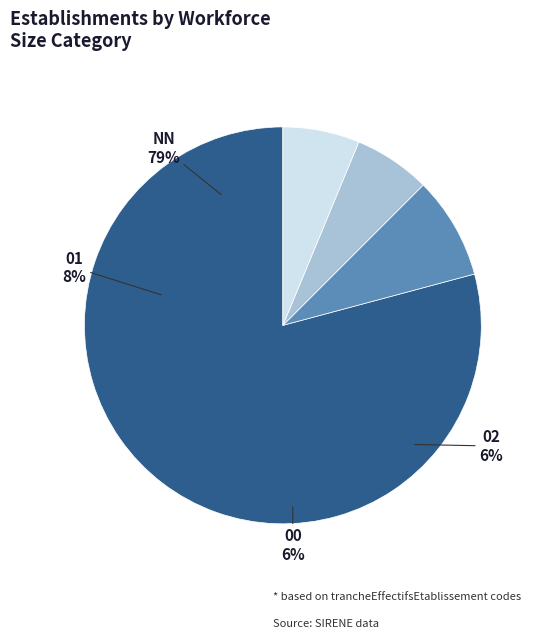

True or false: 01 accounts for 8% of the total.

True